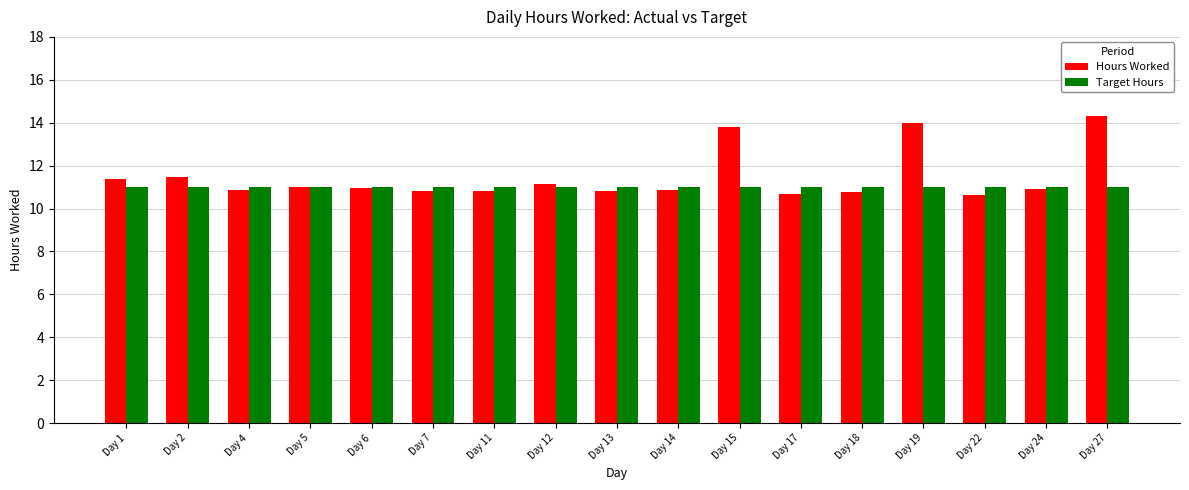

What value does the Hours Worked series have at Day 13?

10.8